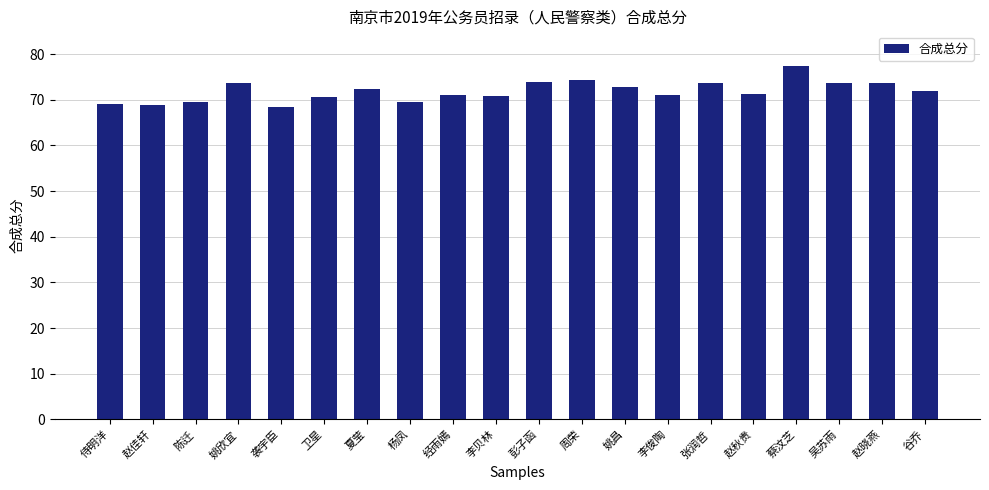

What is the maximum value shown in the chart?

77.4